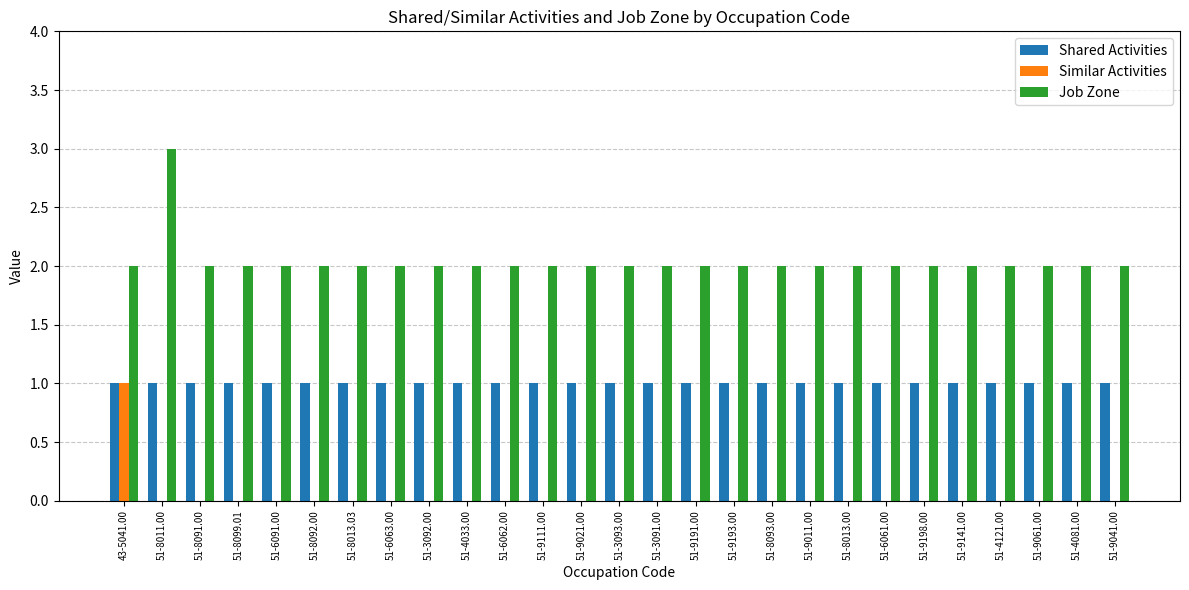

Count the Job Zone values in the range 2 to 3.

27